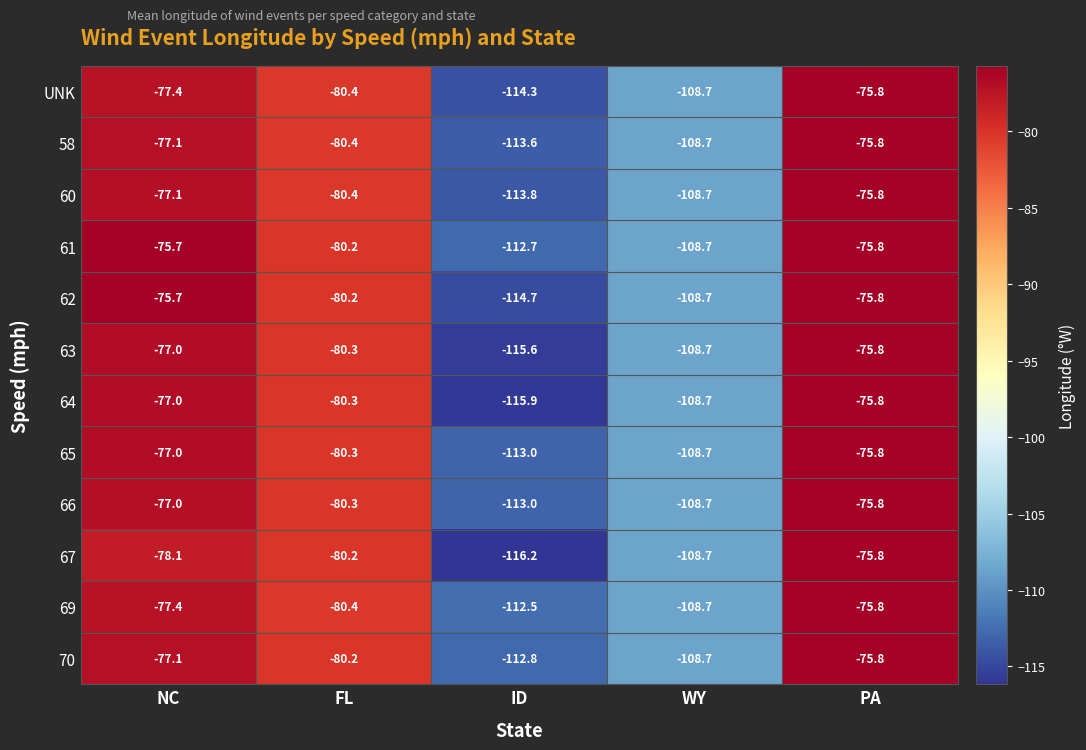

Which series has the largest total across all categories?

61